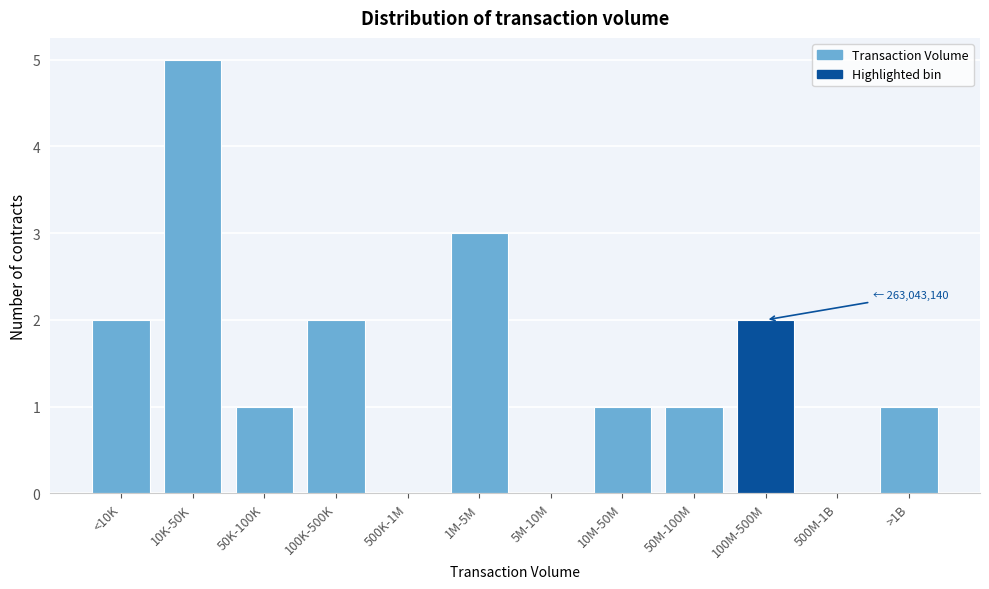

Reading left to right, what are all the values shown in this chart?

<10K=2	10K-50K=5	50K-100K=1	100K-500K=2	500K-1M=0	1M-5M=3	5M-10M=0	10M-50M=1	50M-100M=1	100M-500M=2	500M-1B=0	>1B=1